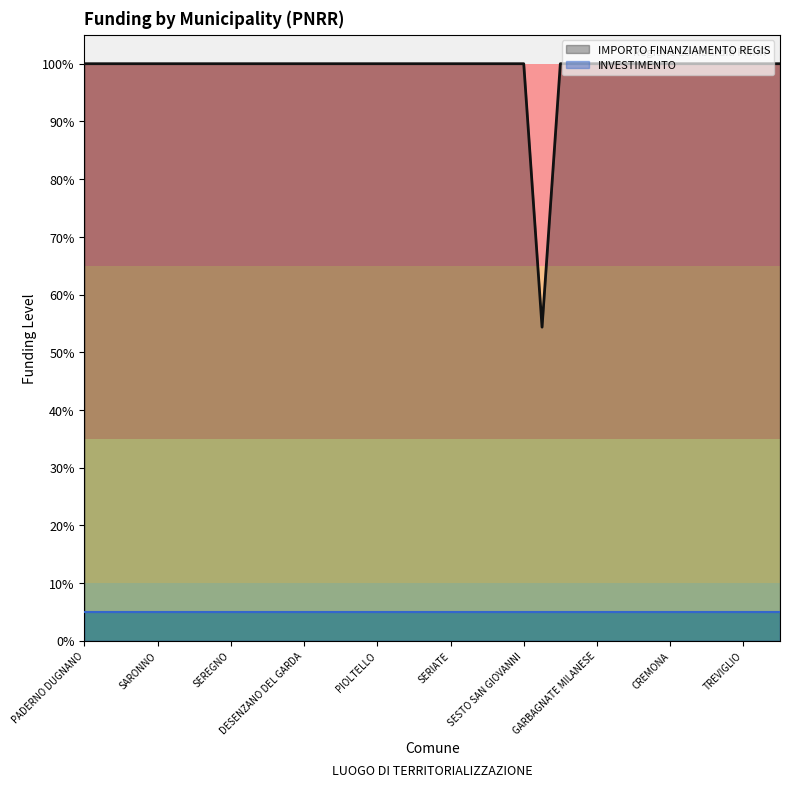

True or false: the data shows 59966 at PADERNO DUGNANO.

True